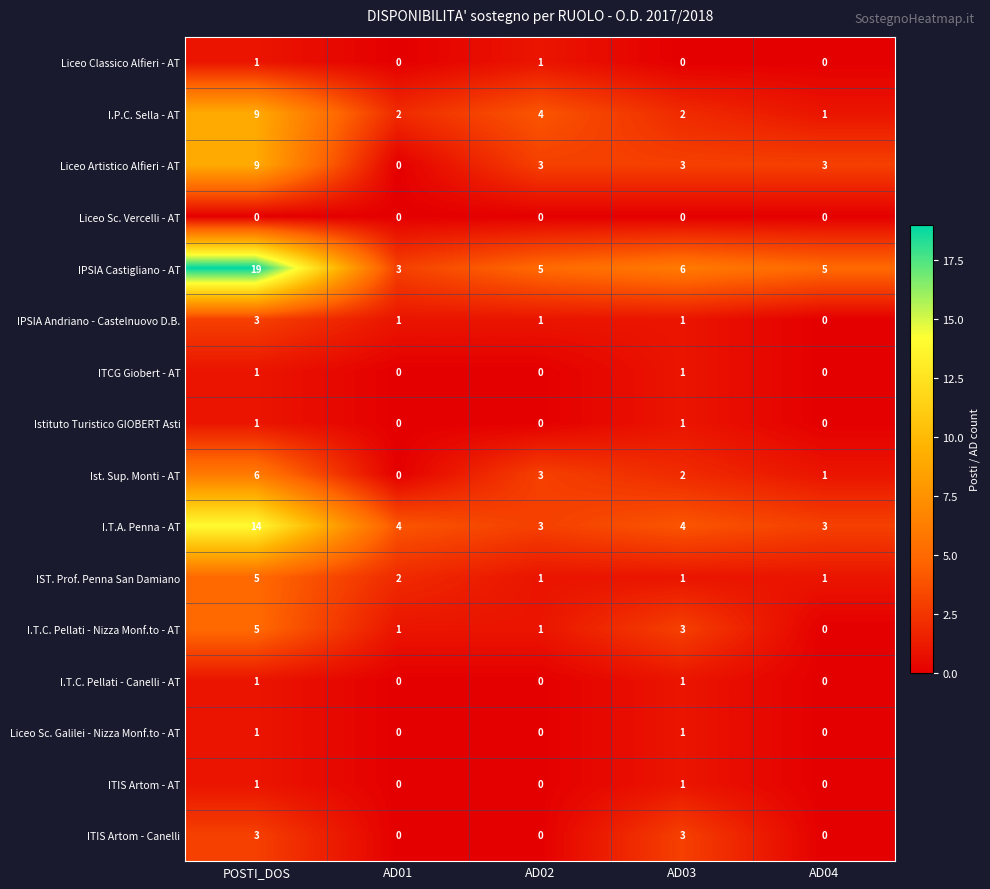

At which label does IPSIA Castigliano - AT reach its minimum?

AD01